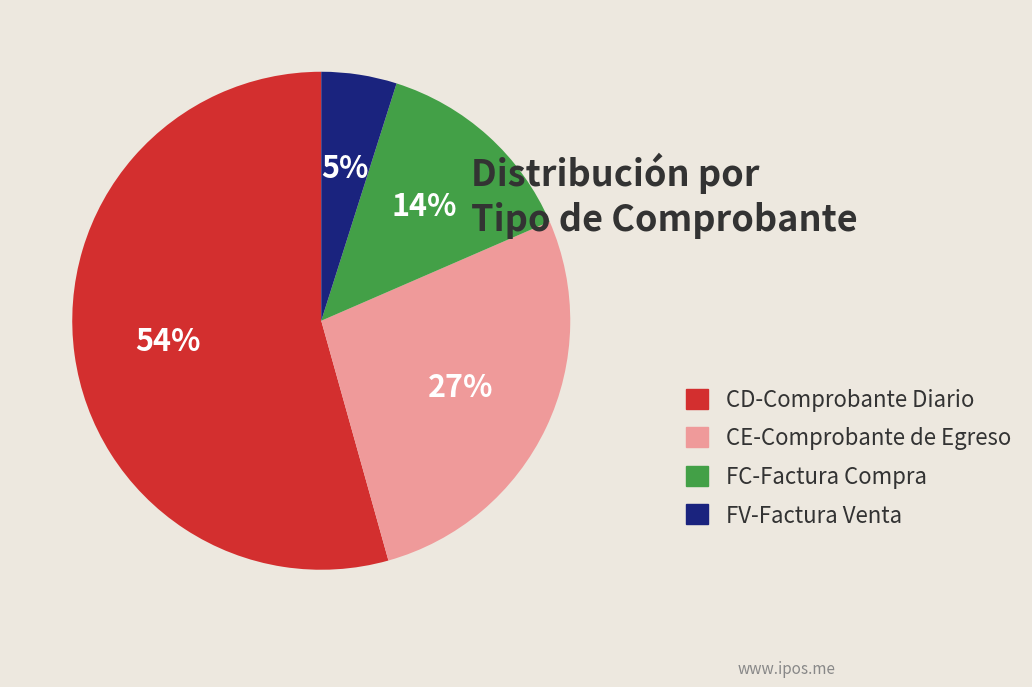

To the nearest percent, what is the difference between the largest and smallest slice percentages?

49%